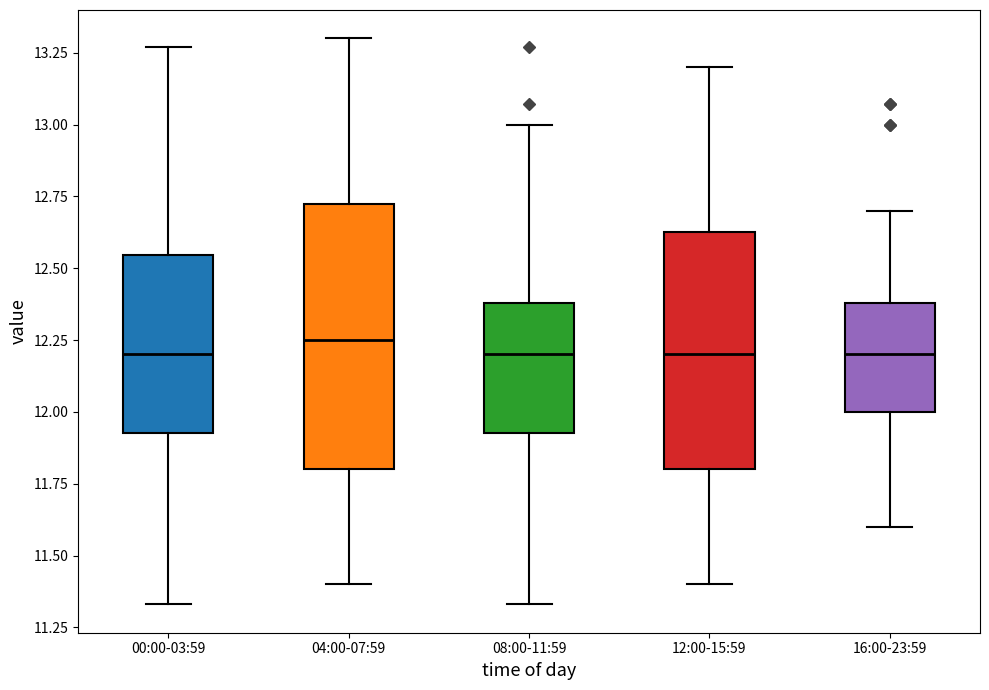

Which box has the highest median line?

04:00-07:59